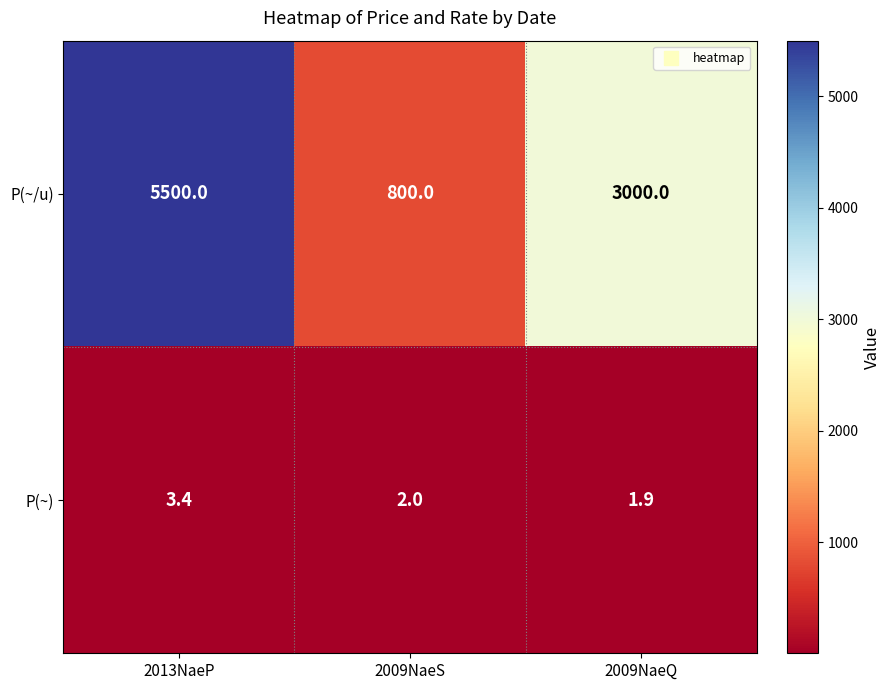

The value of P(~) at 2013NaeP is 1.1. True or false?

False